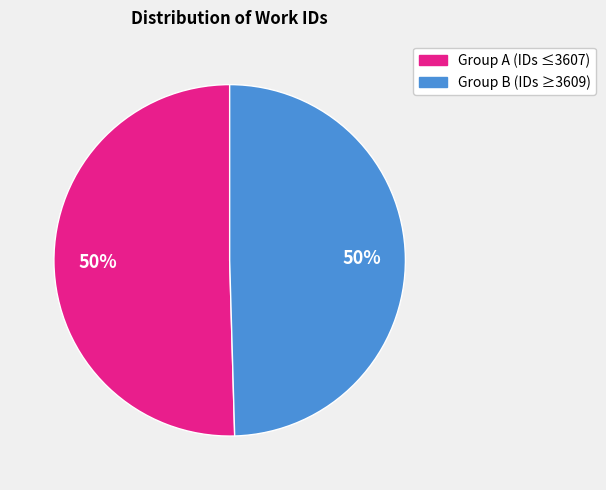

To the nearest percent, what is the average slice percentage?

50%